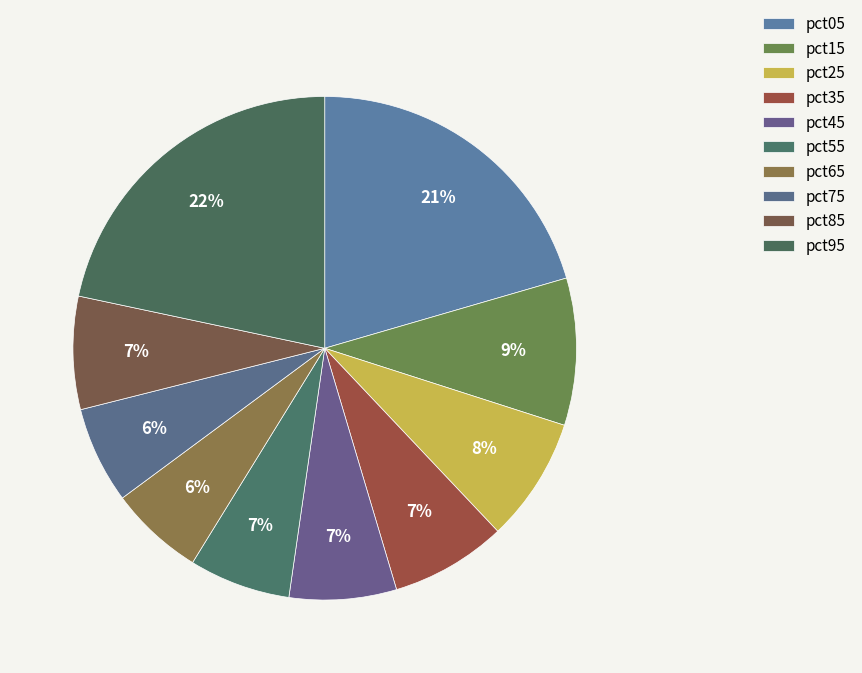

How many segments does this pie chart have?

10